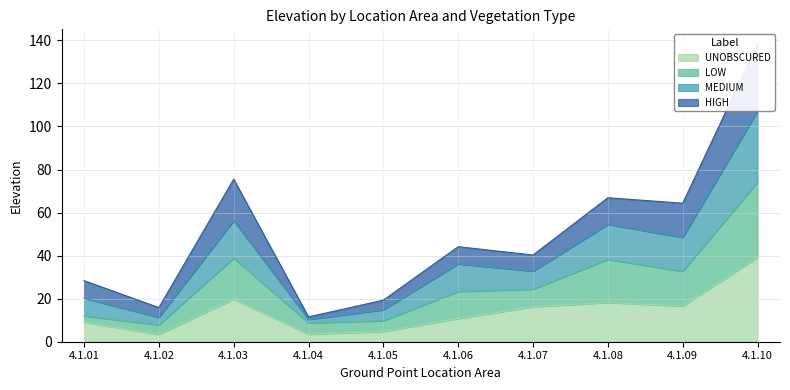

Does the chart have visible grid lines?

Yes